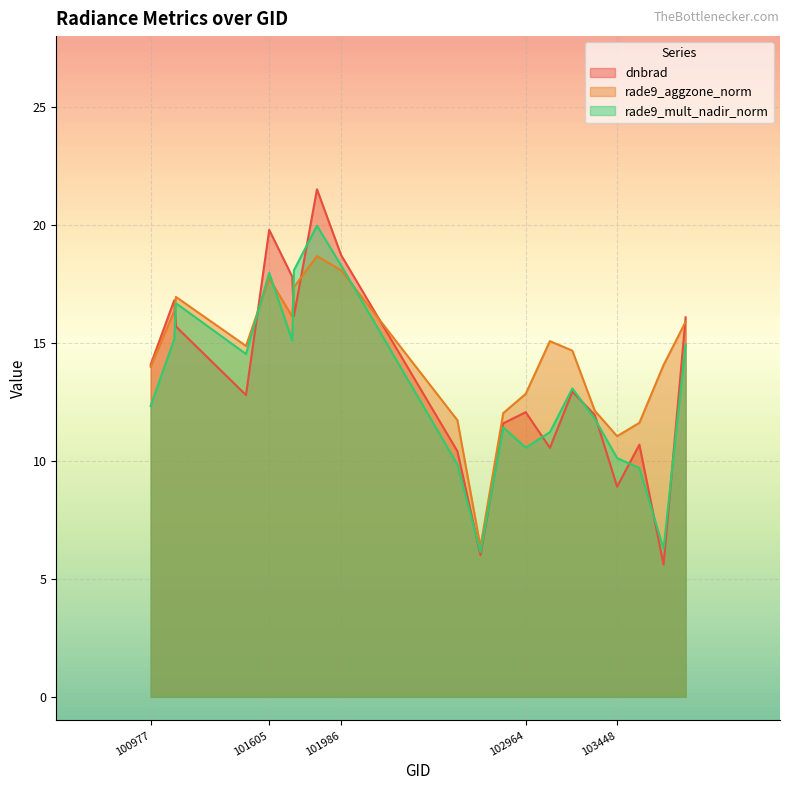

How many intersections are there between rade9_mult_nadir_norm and rade9_aggzone_norm?

4